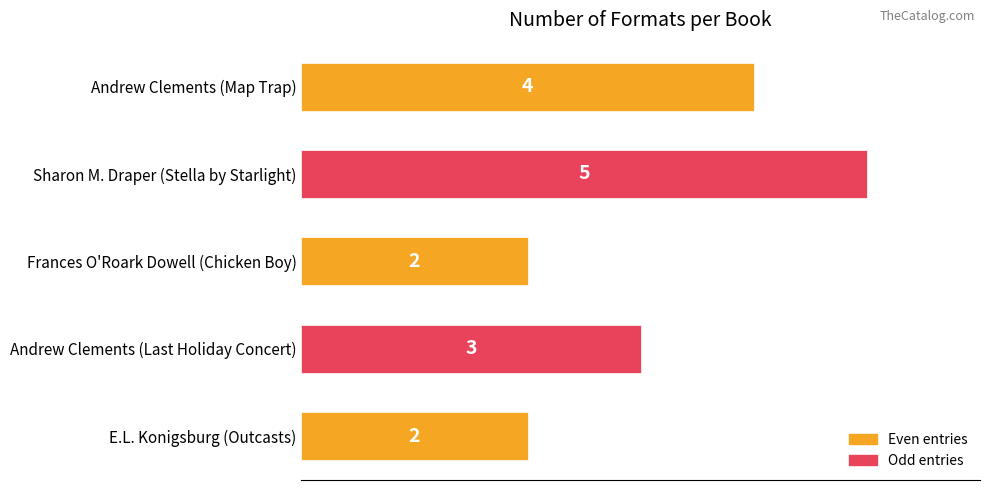

Which has a higher value, Sharon M. Draper (Stella by Starlight) or Frances O'Roark Dowell (Chicken Boy)?

Sharon M. Draper (Stella by Starlight)